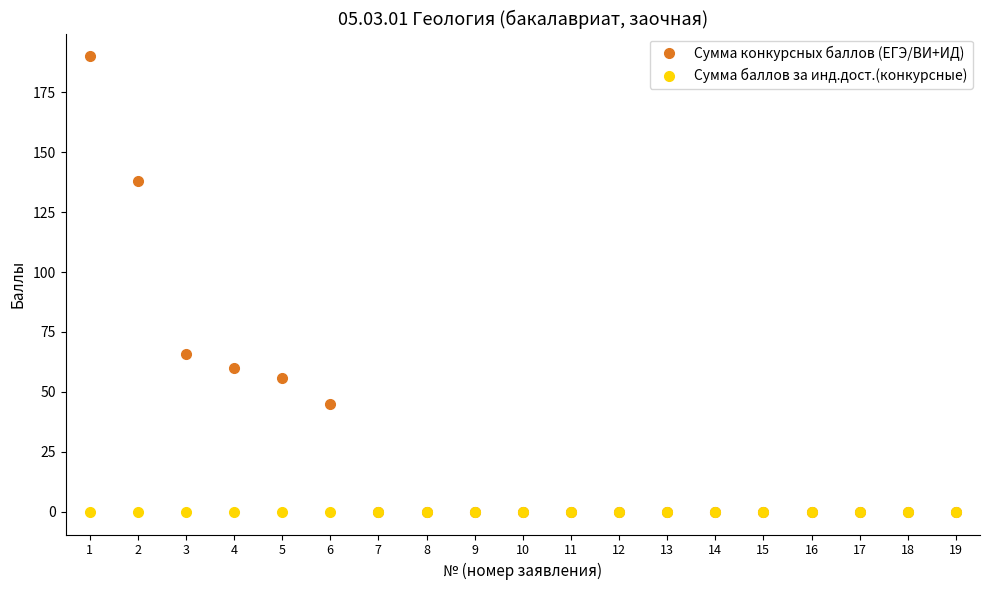

What is the maximum value shown in the chart?

190